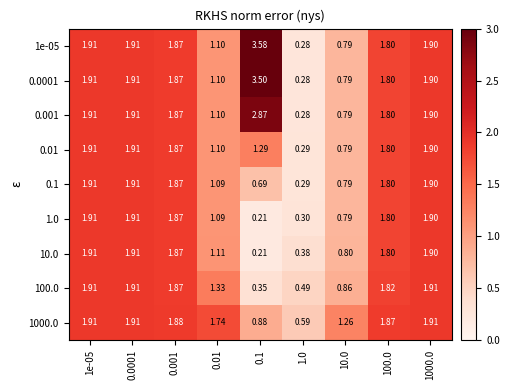

Is the value of 1.0 at 1000.0 greater than the value of 0.001 at 1.0?

Yes